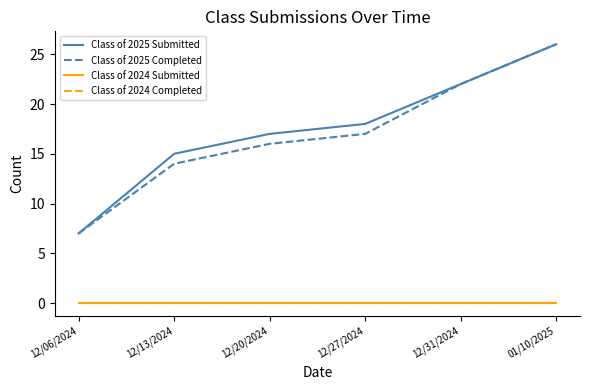

At which category is the sum across all series the highest?

01/10/2025